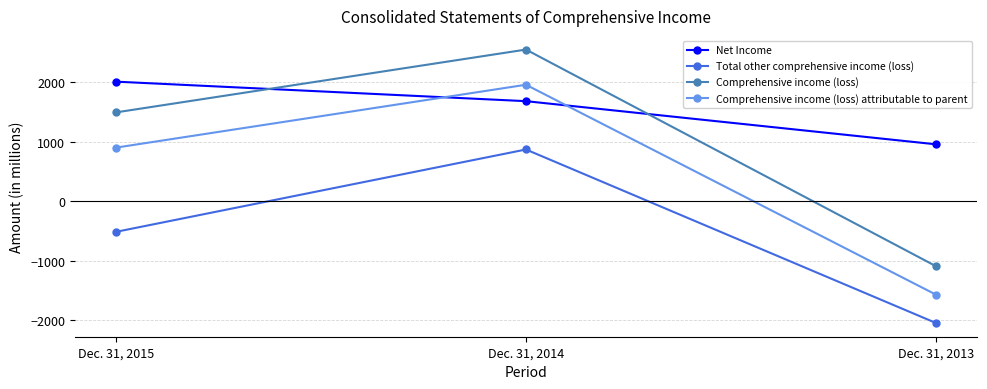

Is the value of Total other comprehensive income (loss) at Dec. 31, 2014 greater than the value of Comprehensive income (loss) attributable to parent at Dec. 31, 2014?

No